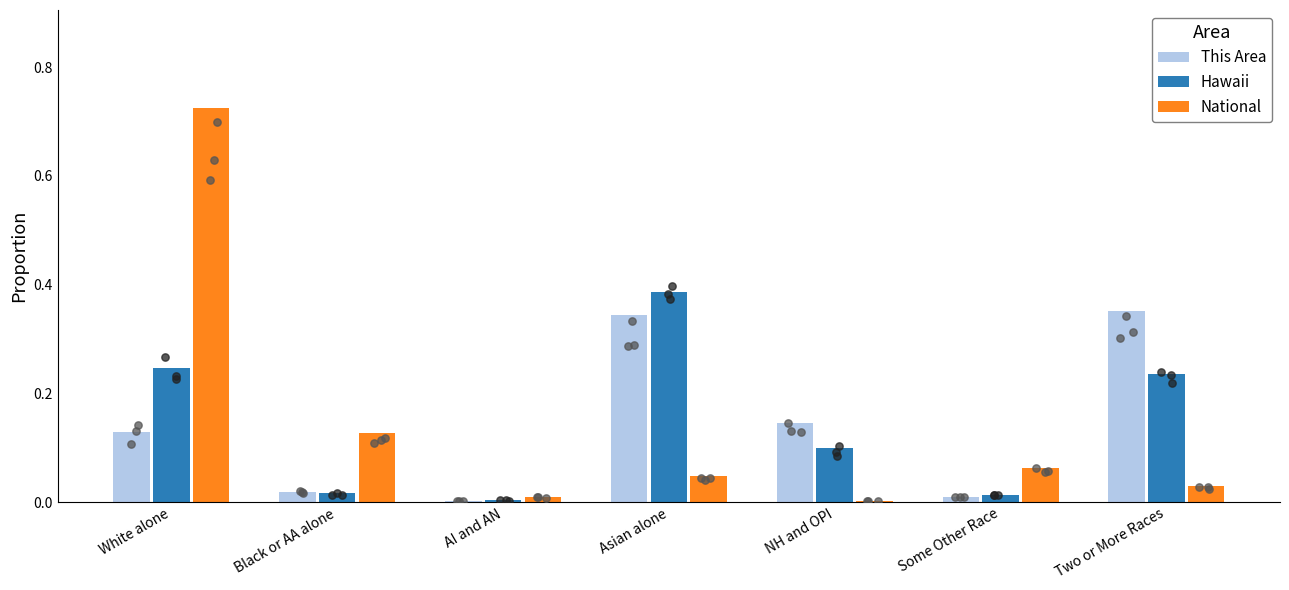

Which series has the largest Y range (max minus min)?

National